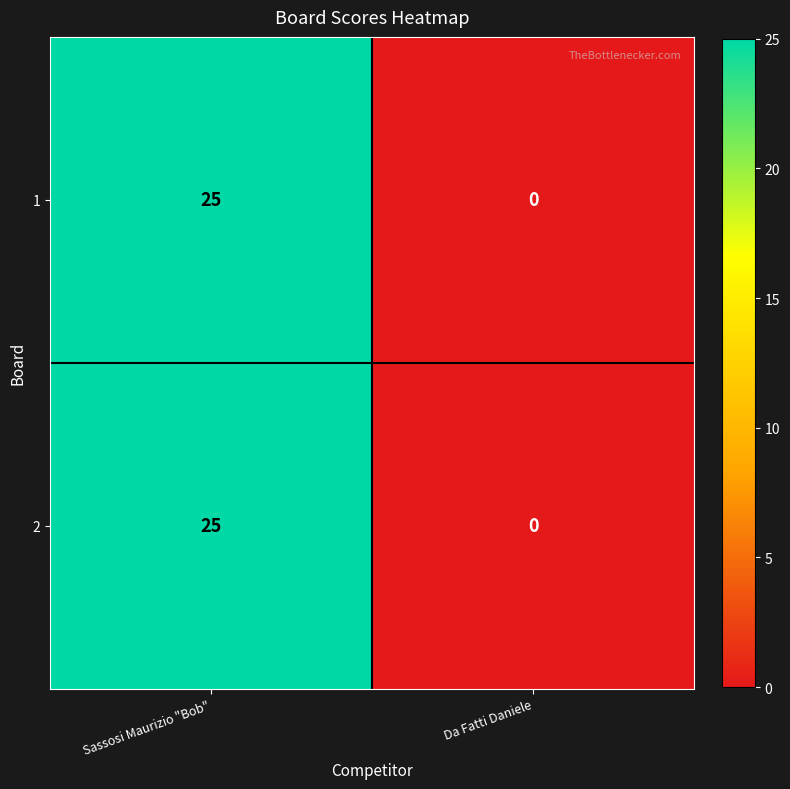

Is it true that 1 equals 0 at Da Fatti Daniele?

True